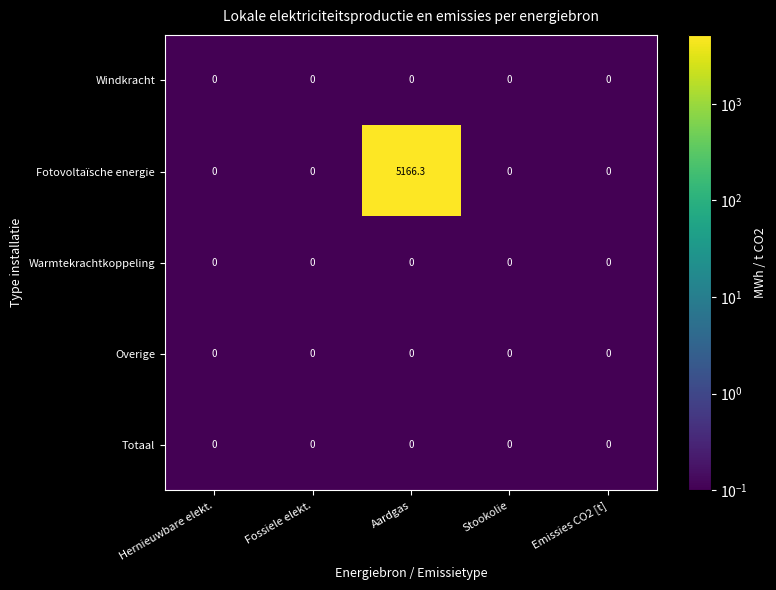

What is the total value across all series at Hernieuwbare elekt.?

0.0